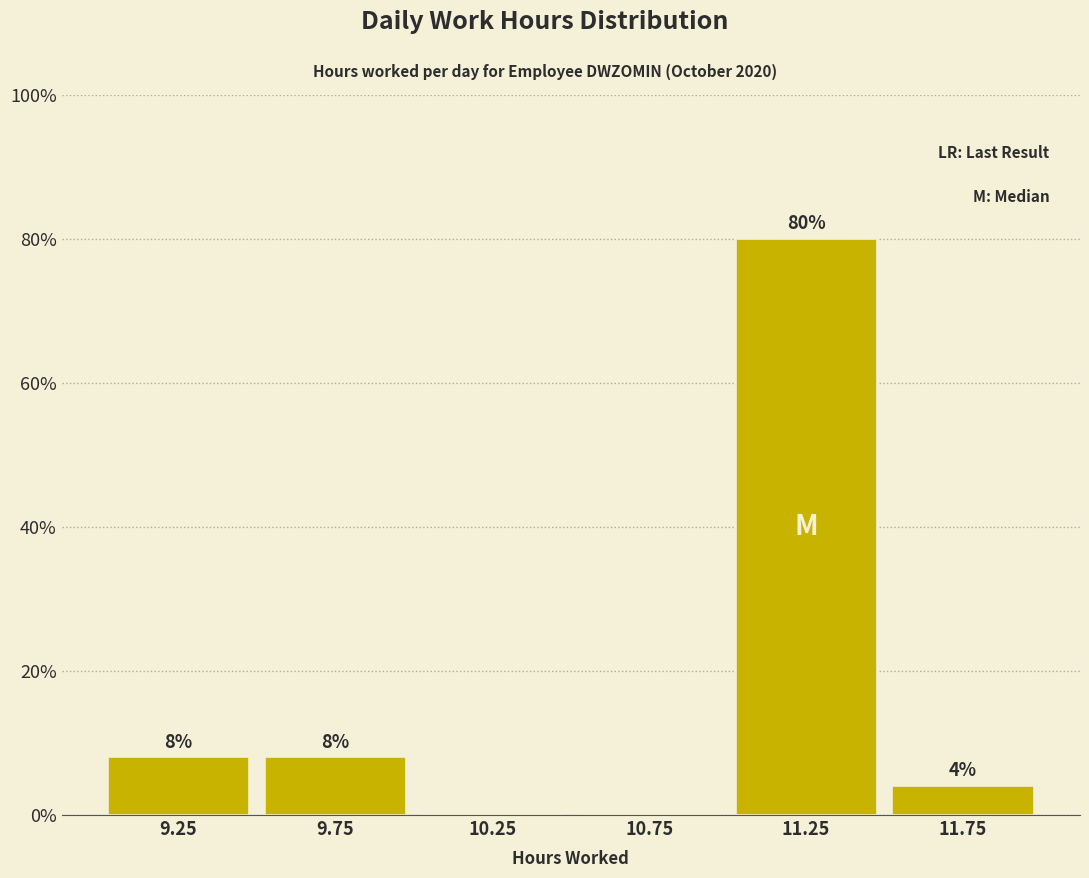

Reading right to left, transcribe all the data shown in this chart.

11.75=4	11.25=80	10.75=0	10.25=0	9.75=8	9.25=8